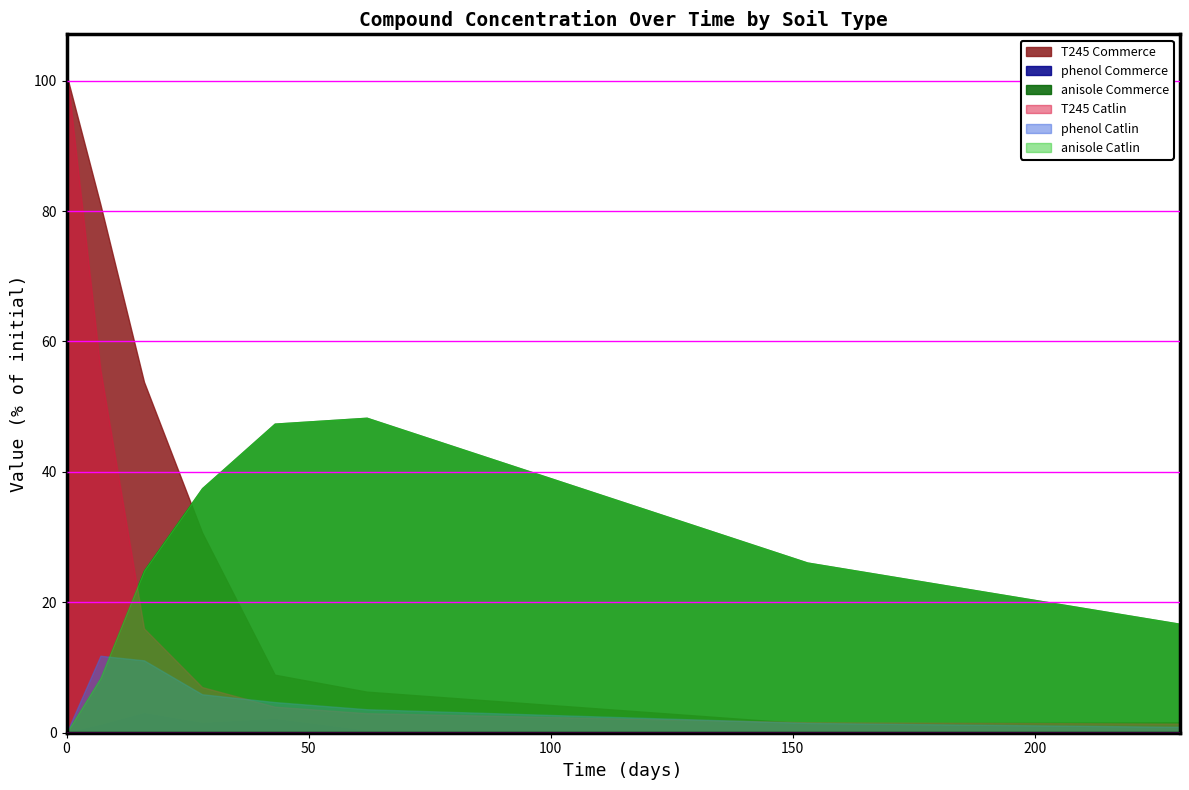

How many values in phenol_Catlin are above zero?

7